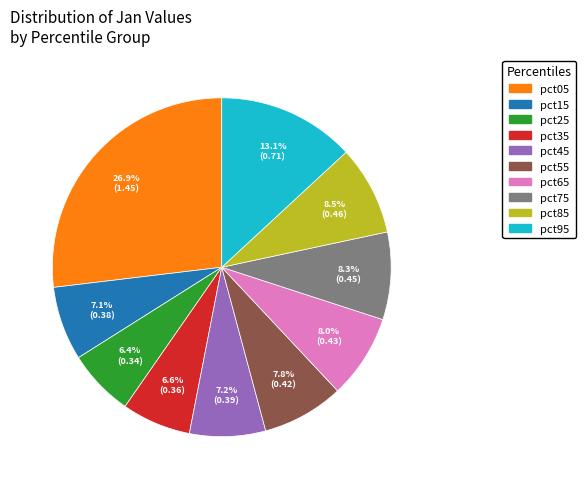

Which category has the biggest portion of the pie?

pct05